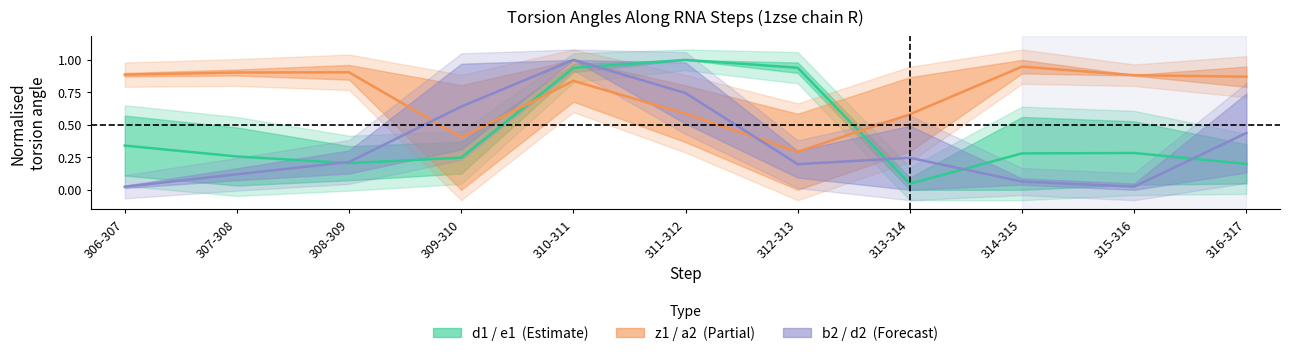

Which series ends up on top after the final intersection of b2 / d2 and z1 / a2?

z1 / a2